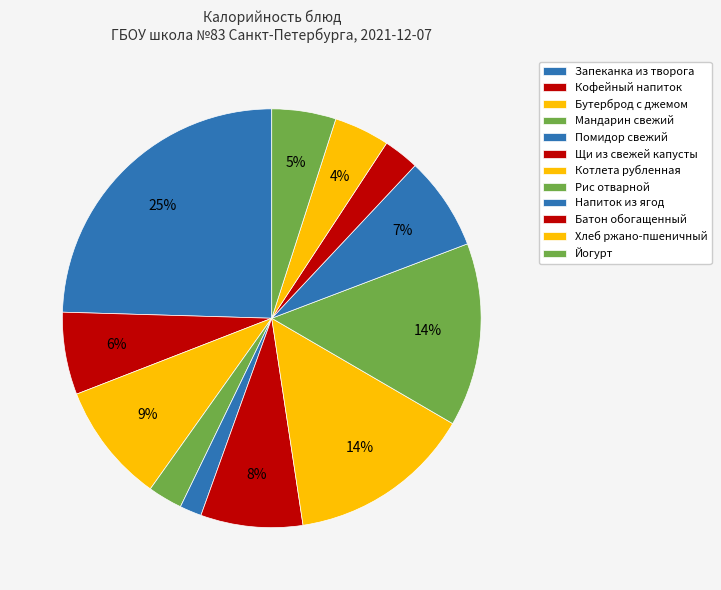

What percentage do Напиток из ягод and Йогурт together represent?

12.2%